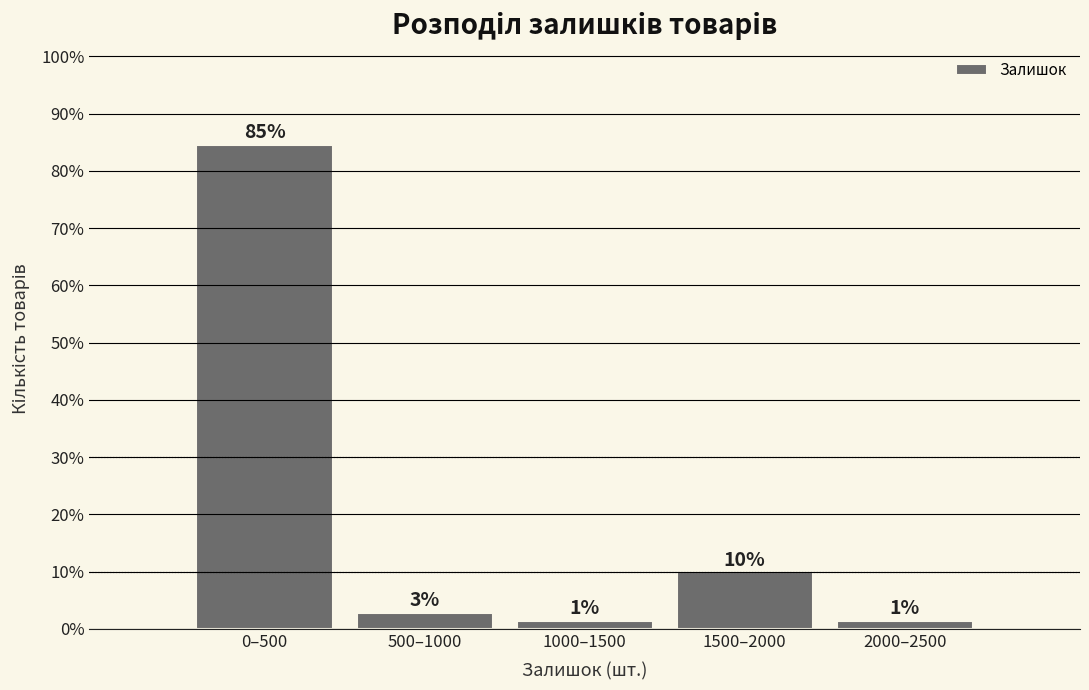

How many bars are there in total?

5